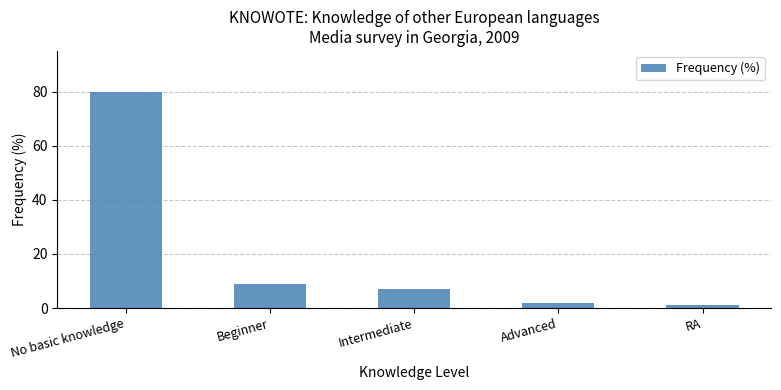

True or false: the data shows 2 at Advanced.

True